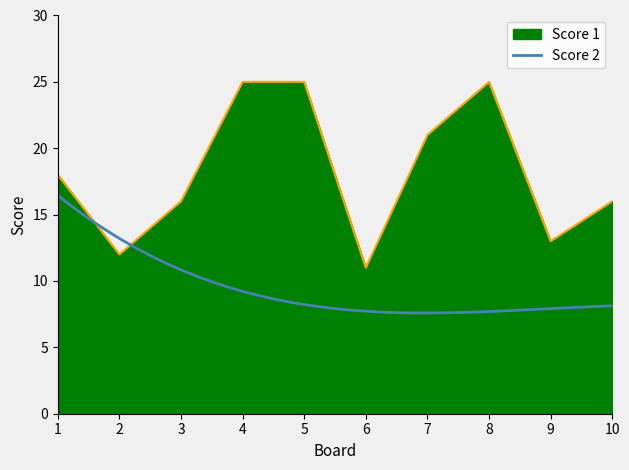

How many interior local peaks (higher than both neighbors) does the data have?

1